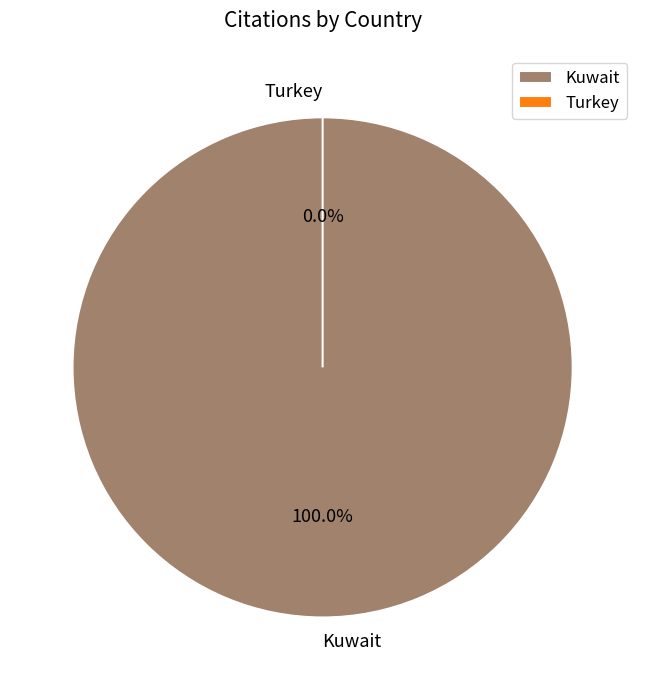

The Kuwait slice represents 99% of the pie. True or false?

False